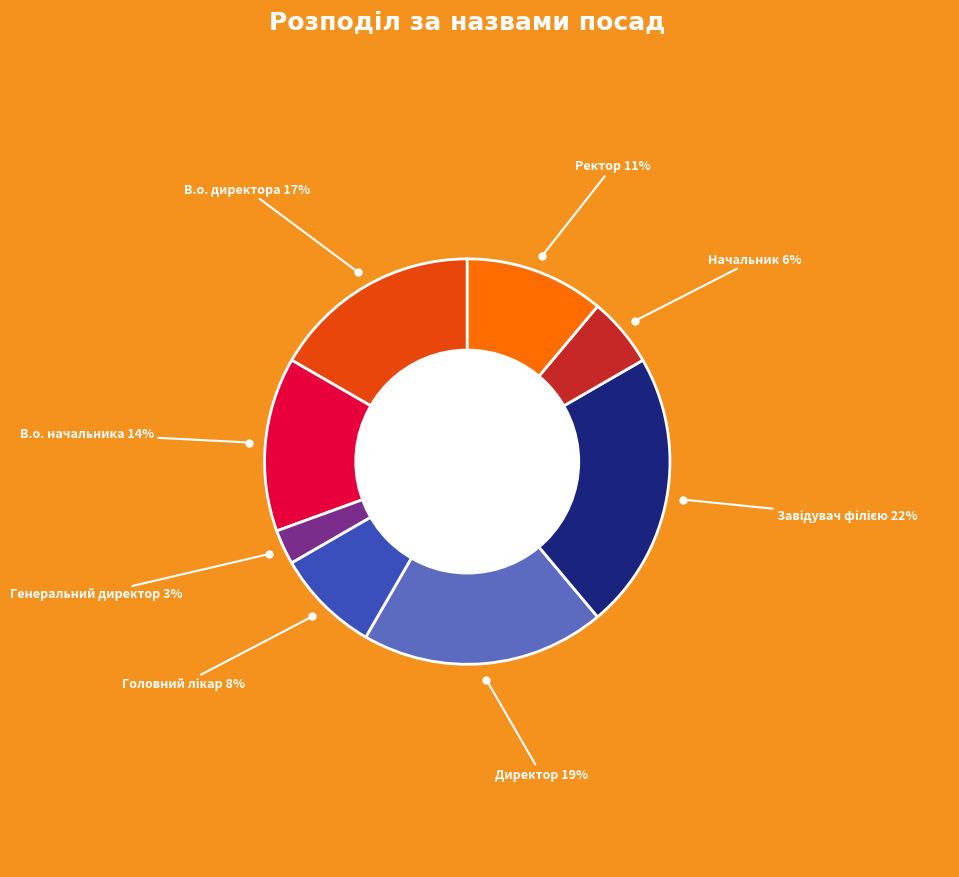

To the nearest percent, what is the combined percentage of Ректор and Начальник?

17%